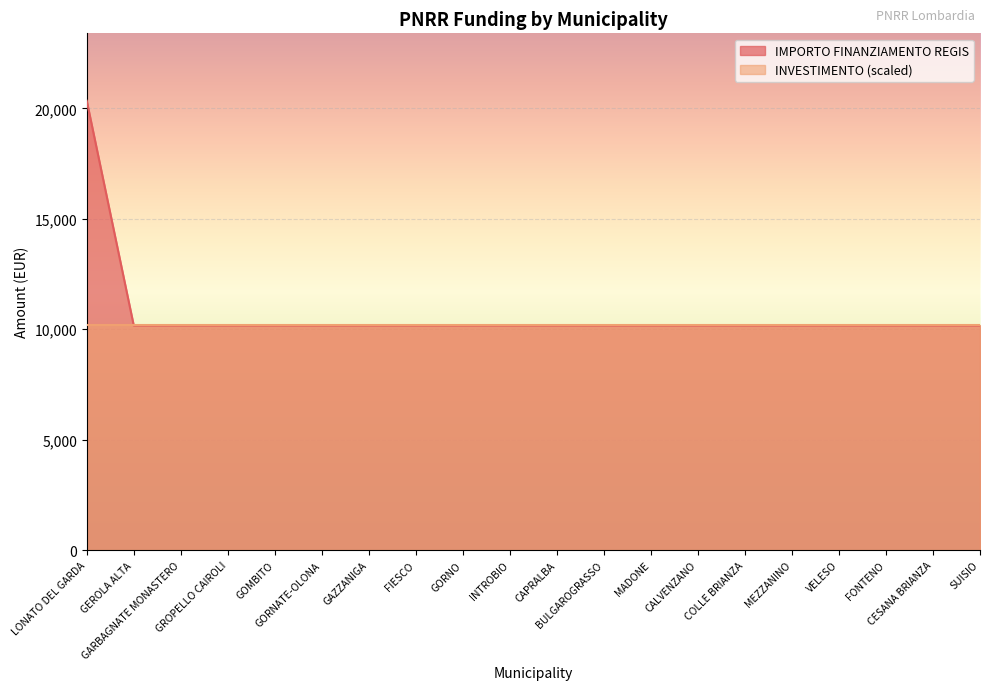

Rank the categories by value from lowest to highest.

GEROLA ALTA, GARBAGNATE MONASTERO, GROPELLO CAIROLI, GOMBITO, GORNATE-OLONA, GAZZANIGA, FIESCO, GORNO, INTROBIO, CAPRALBA, BULGAROGRASSO, MADONE, CALVENZANO, COLLE BRIANZA, MEZZANINO, VELESO, FONTENO, CESANA BRIANZA, SUISIO, LONATO DEL GARDA